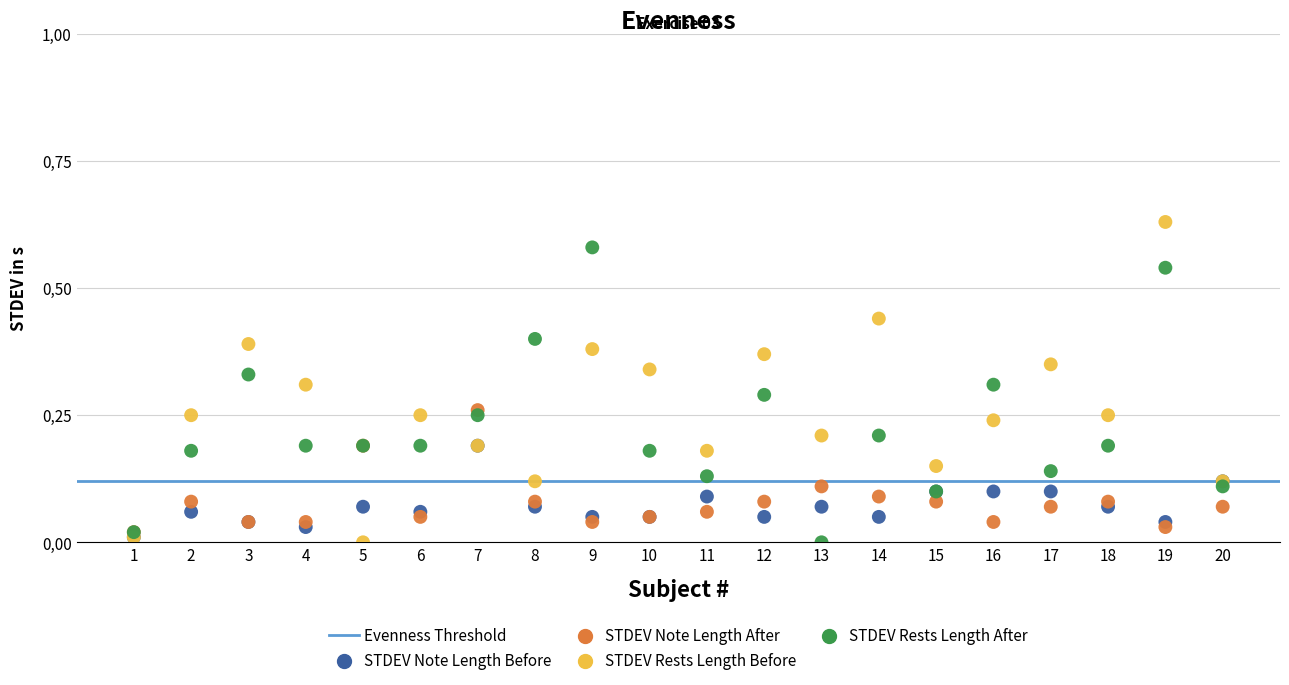

Which series reaches the maximum Y coordinate?

STDEV Rests Length Before